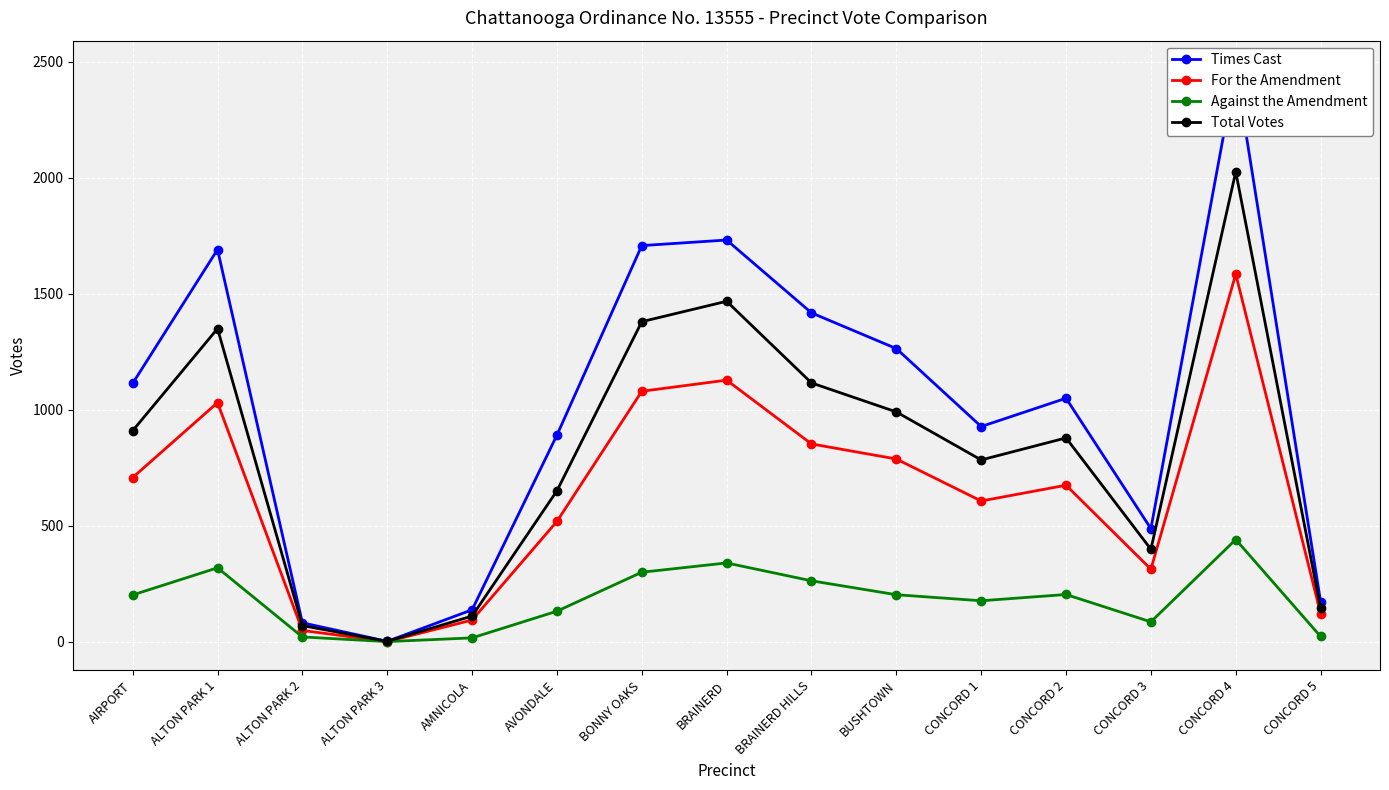

At CONCORD 4, list the series in order from largest to smallest.

Times Cast, Total Votes, For the Amendment, Against the Amendment